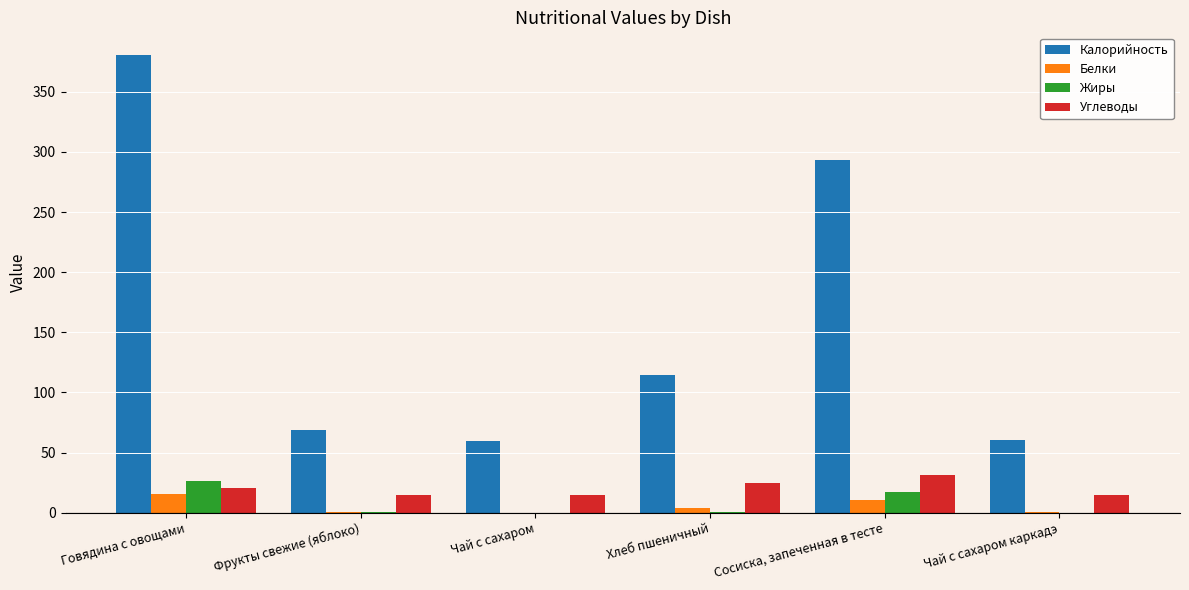

At which category is the sum across all series the highest?

Говядина с овощами